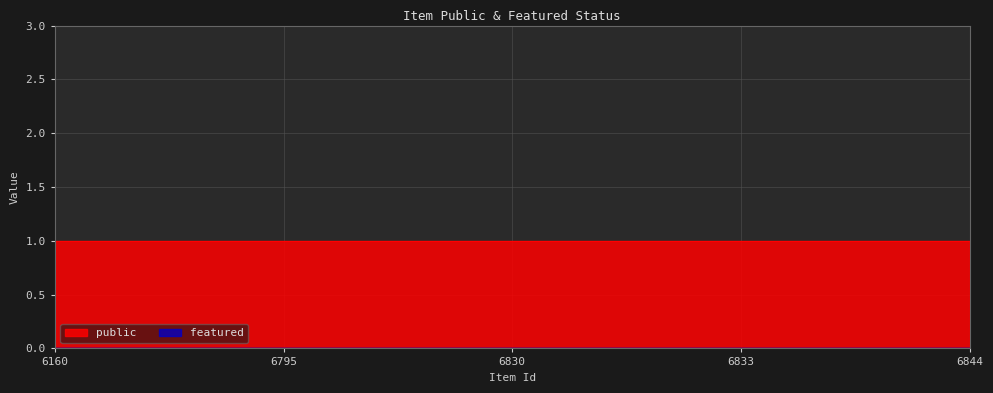

Which series has the largest total across all categories?

public